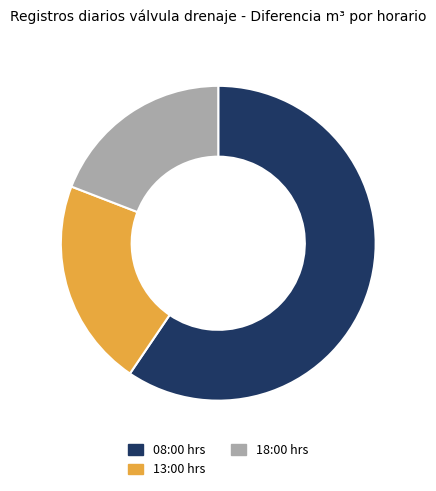

Do 18:00 hrs and 08:00 hrs together represent more than half of the pie?

Yes